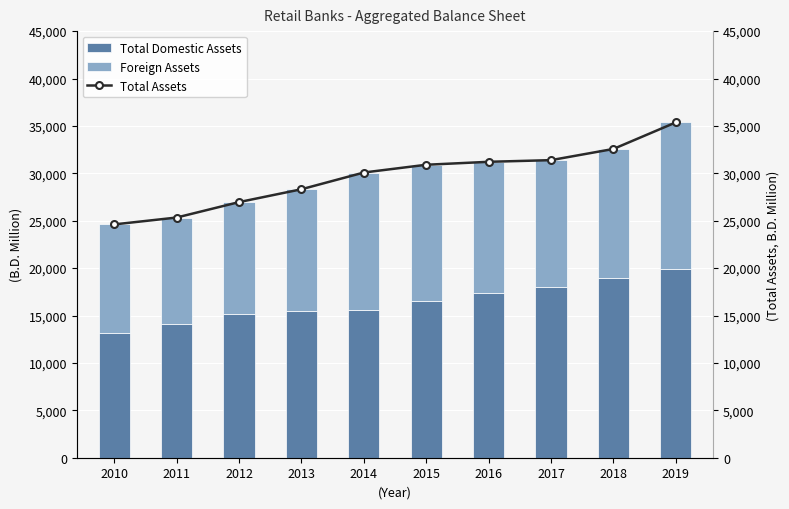

What is the total value across all series at 2012?

53927.2